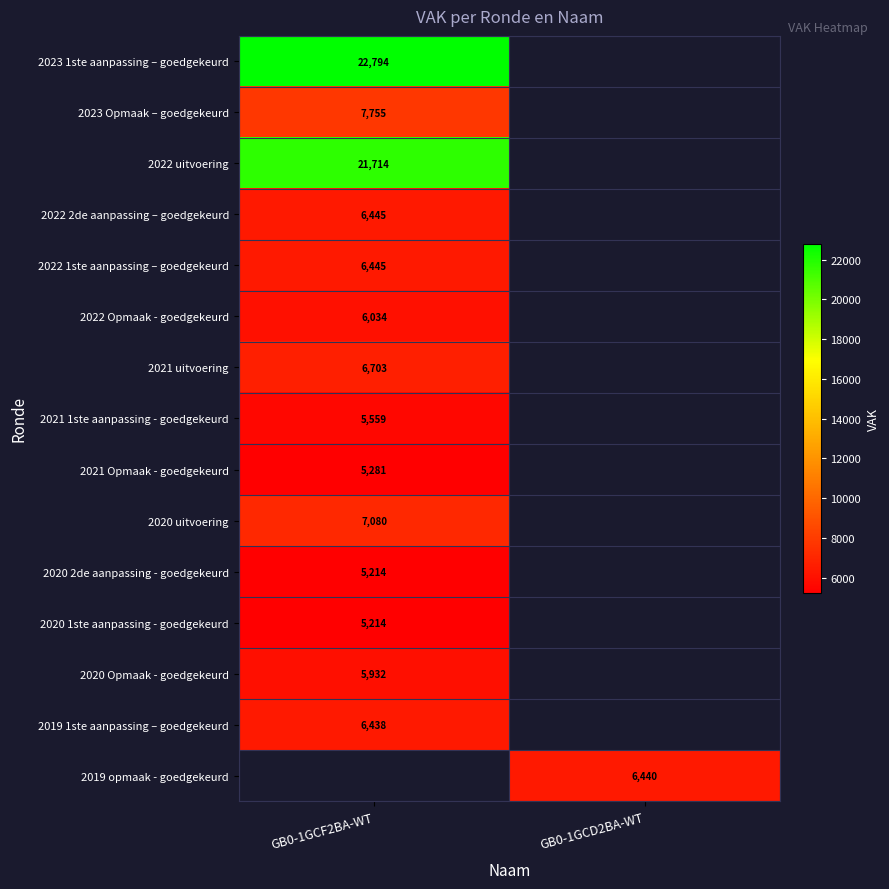

Which category has the highest value across all series?

GB0-1GCF2BA-WT